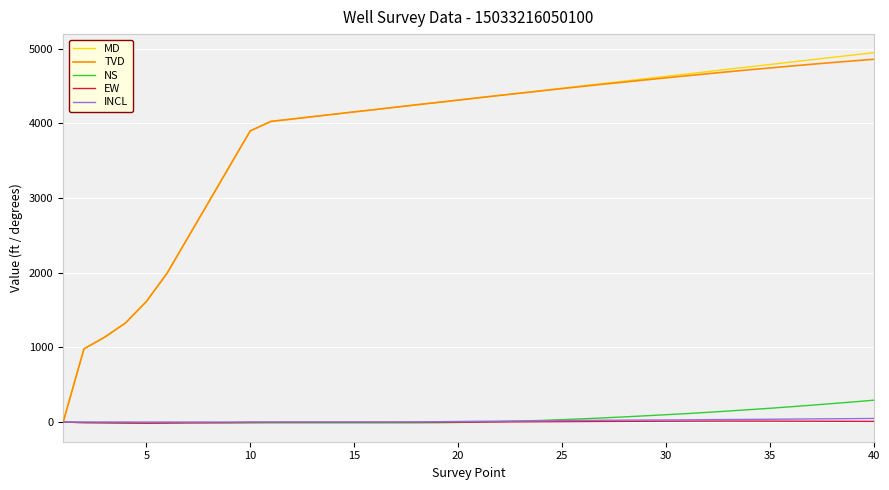

Which series has the largest range (max minus min)?

MD